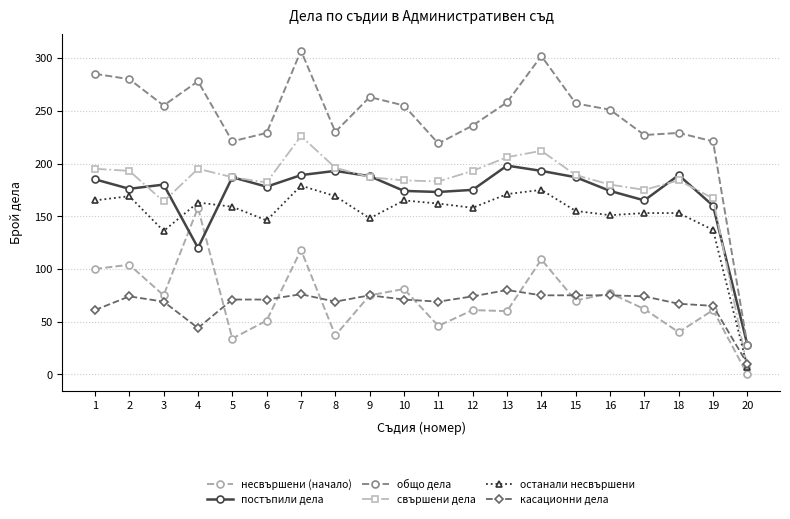

How many positive values does the несвършени (начало) series have?

19